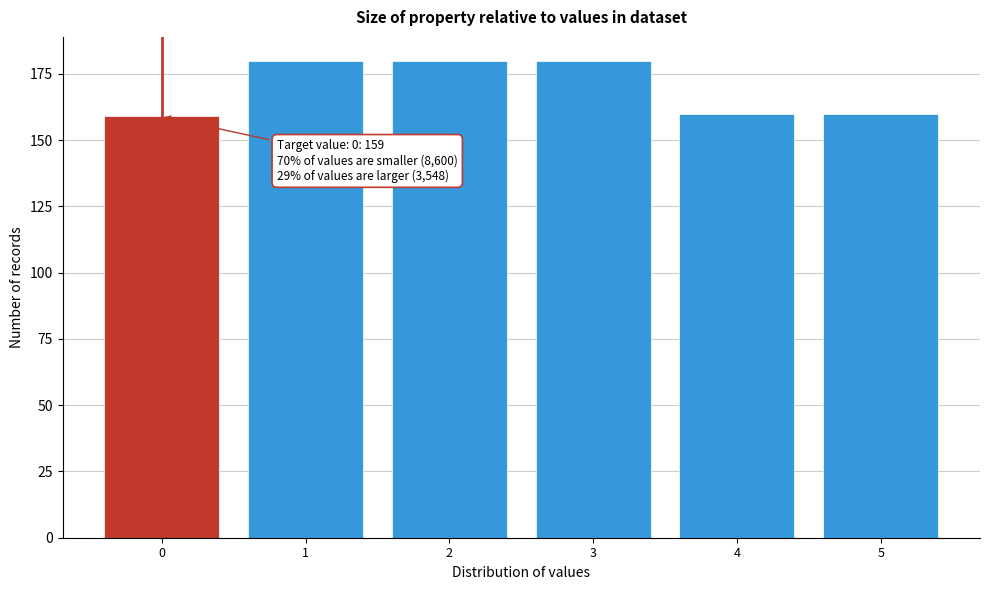

Reading left to right, list all the values displayed in this chart.

0=159	1=180	2=180	3=180	4=160	5=160